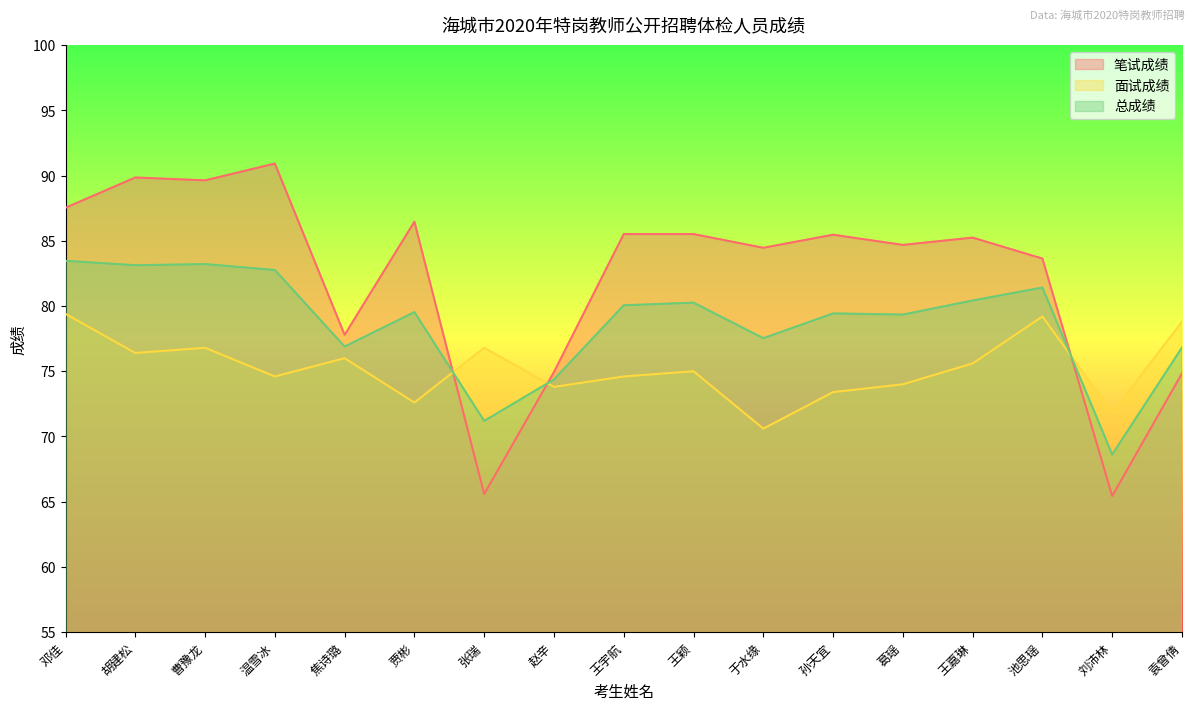

At which category does 总成绩 reach its first local peak?

曹豫龙